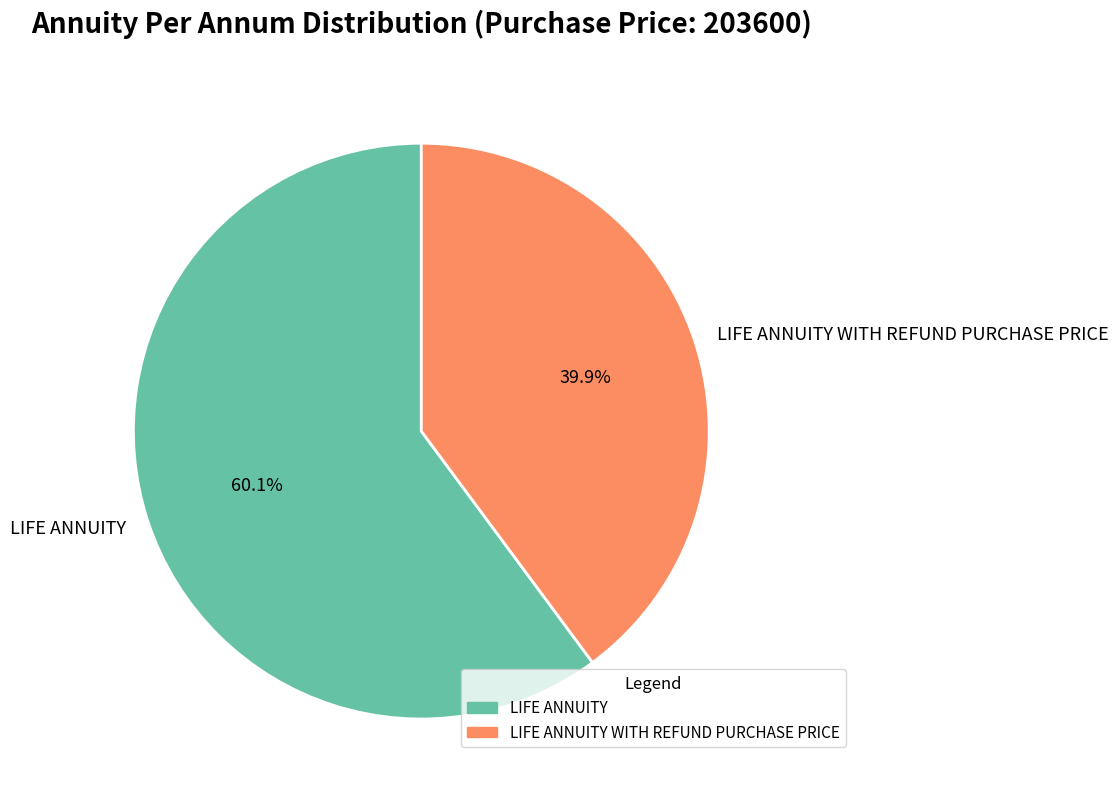

What is the majority slice?

LIFE ANNUITY